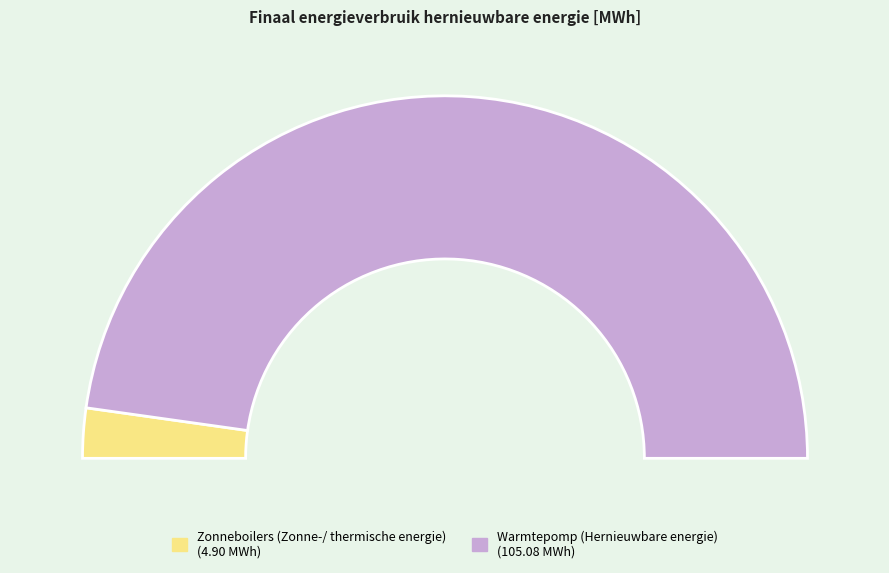

What percentage is the Warmtepomp slice, to the nearest percent?

96%